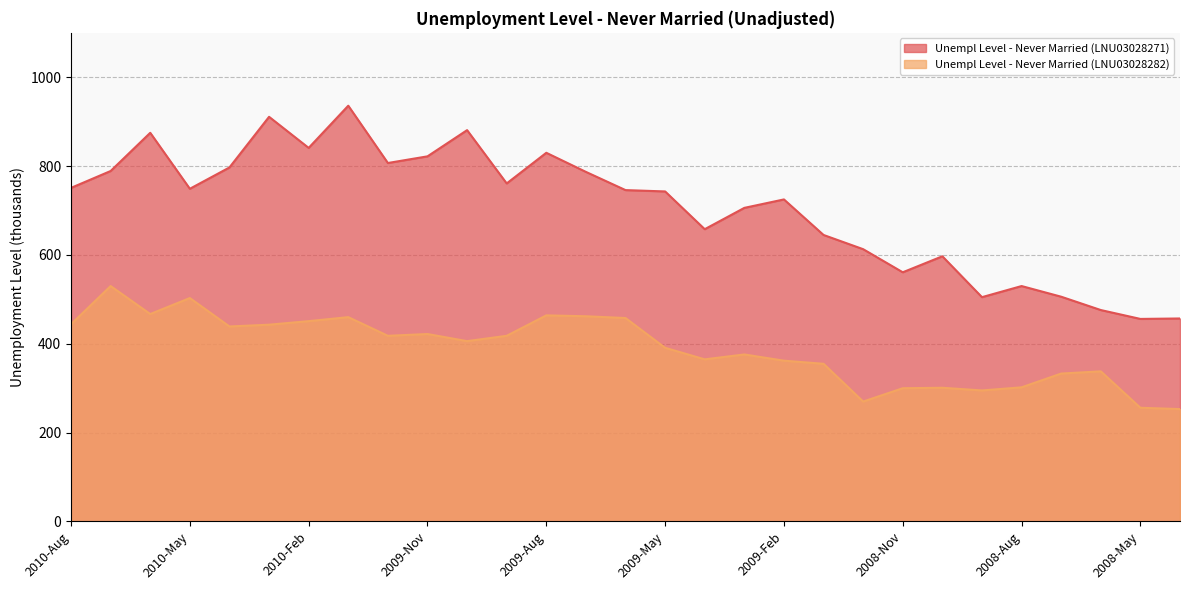

What value does the Unempl Level - Never Married (LNU03028282) series have at 2008-Dec?

270